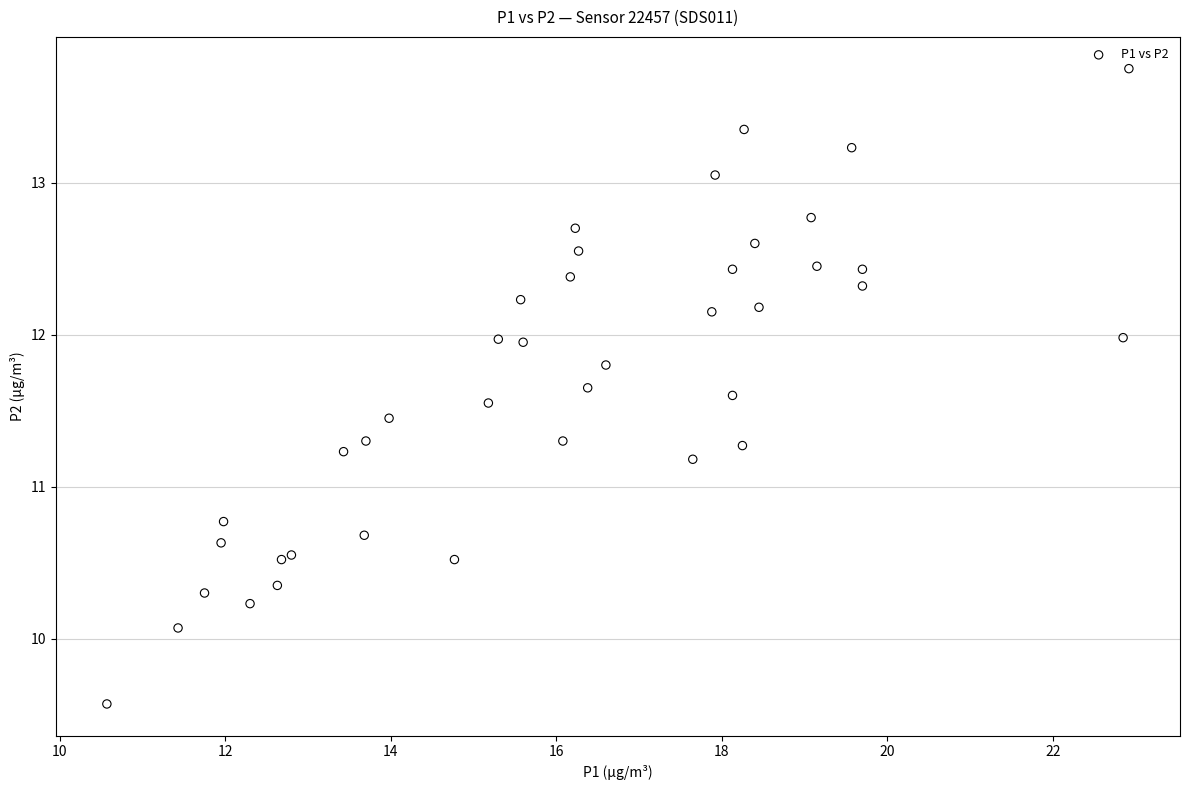

What Y value in the scatter plot is closest to 11?

11.2